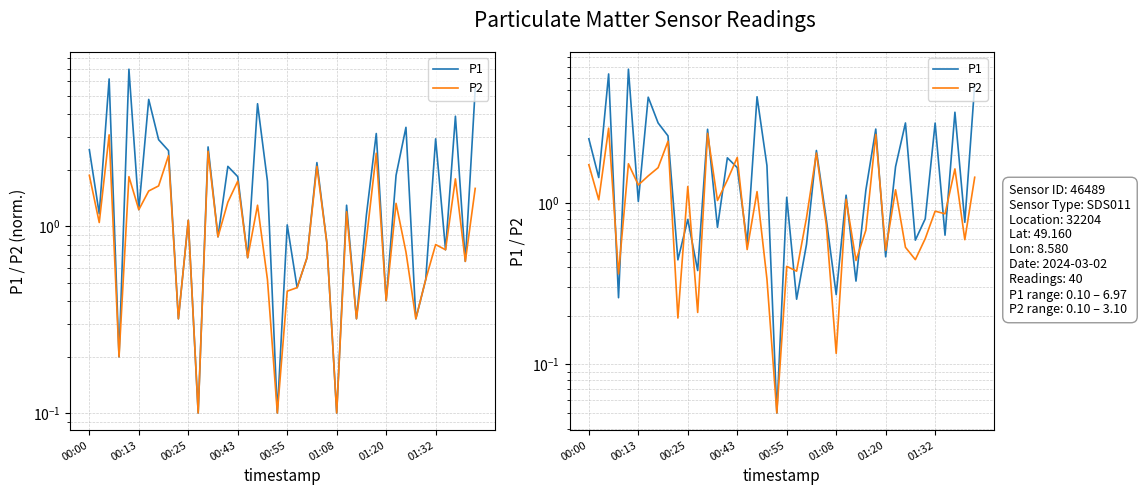

Rank the series by their average value, from highest to lowest.

P1, P2